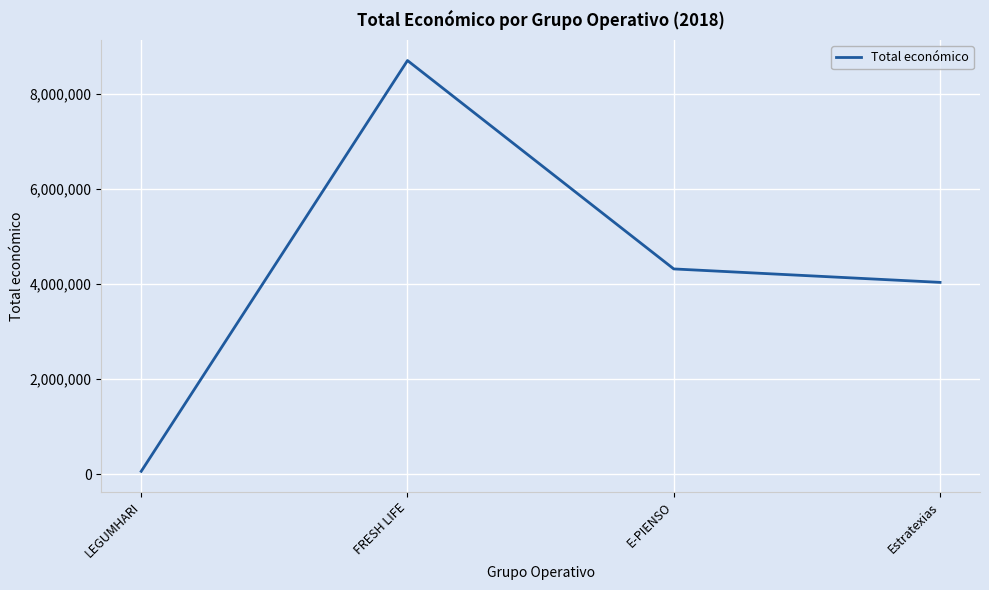

List the labels in order of value, largest first.

FRESH LIFE, E-PIENSO, Estratexias, LEGUMHARI